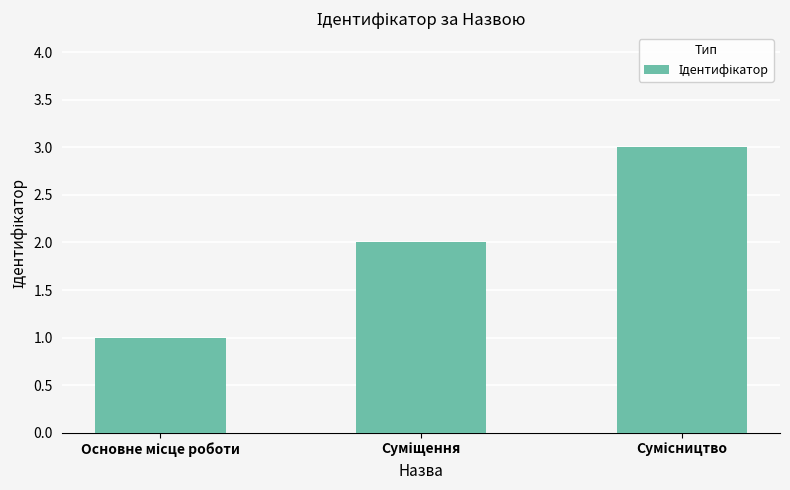

What is the sum of all values?

6